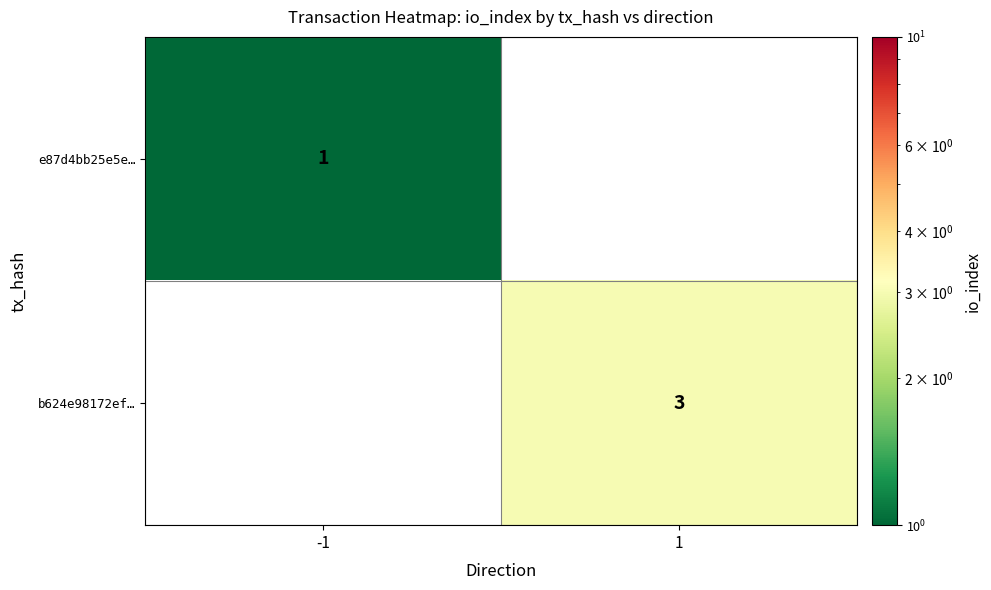

True or false: b624e98172ef… has a value of 3 at 1.

True